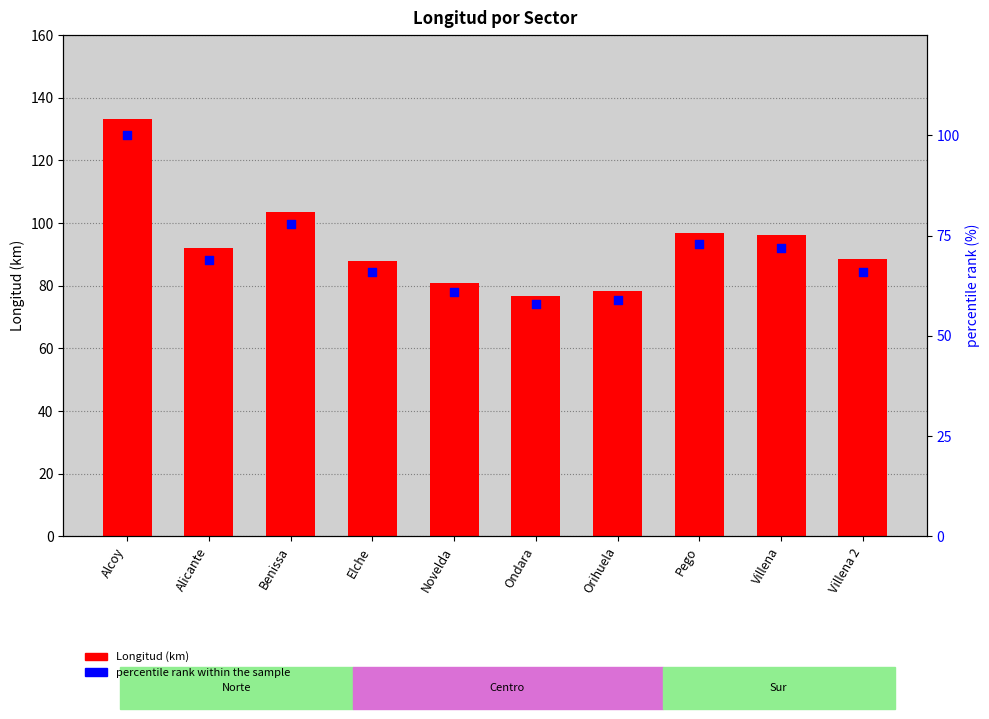

Which series has the largest total across all categories?

Longitud